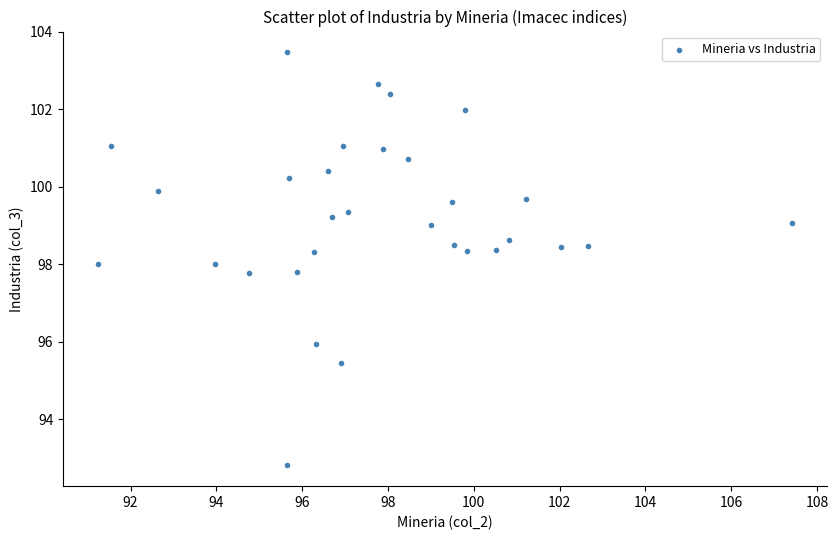

What is the range of X values (max minus min)?

16.2